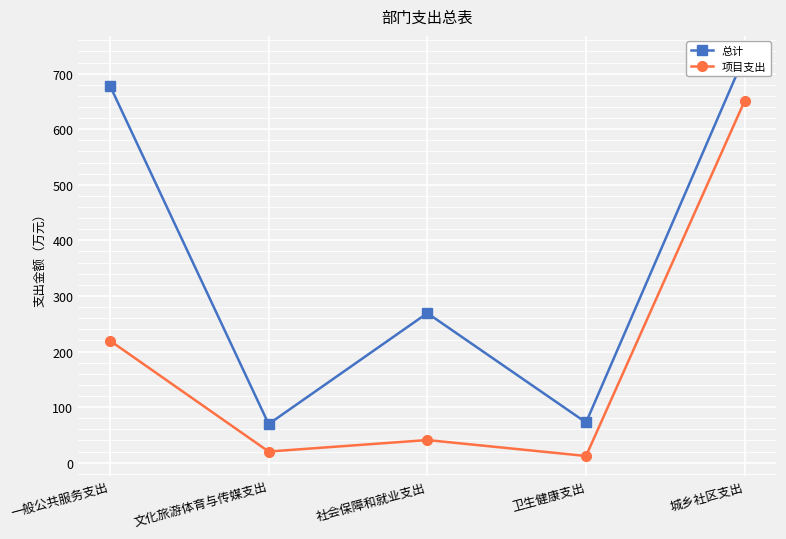

True or false: 项目支出 and 总计 intersect in this chart.

False